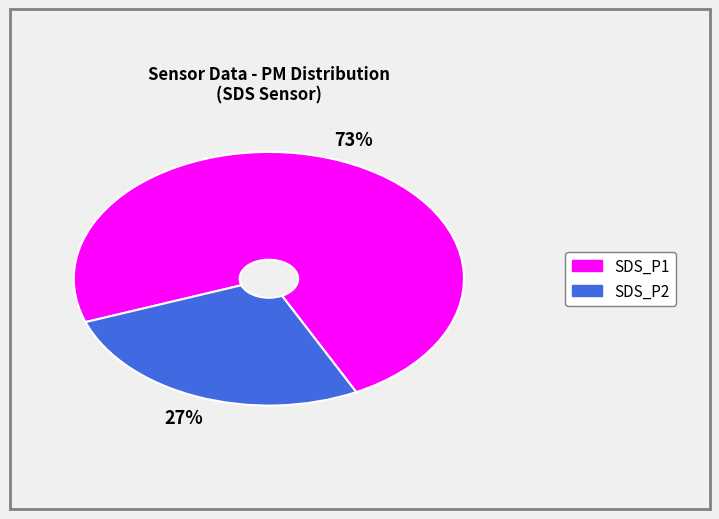

Is the sum of SDS_P2 and SDS_P1 greater than half?

Yes